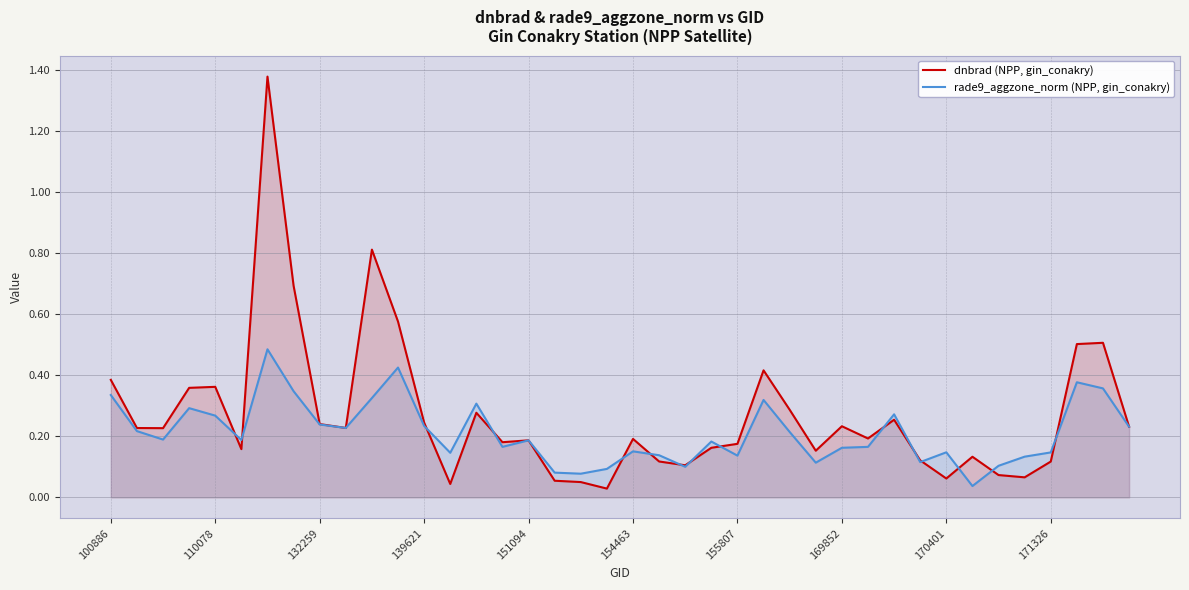

Which label corresponds to the smallest value in the chart?

19